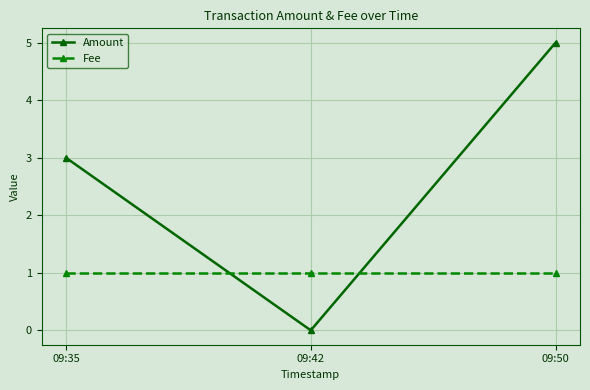

What is the spread (max minus min) of values at 09:50?

4